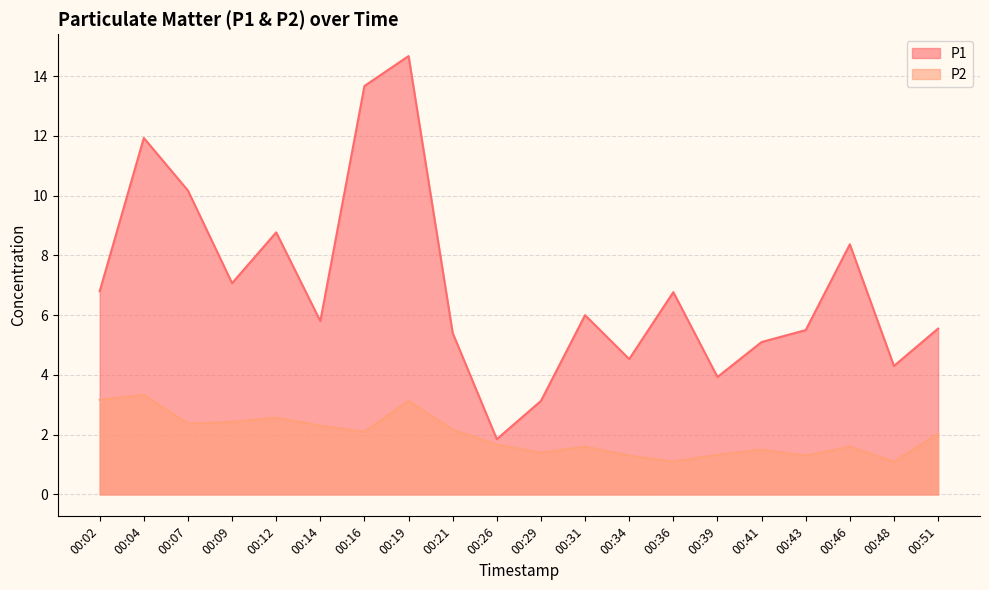

Which series has the widest spread of values?

P1